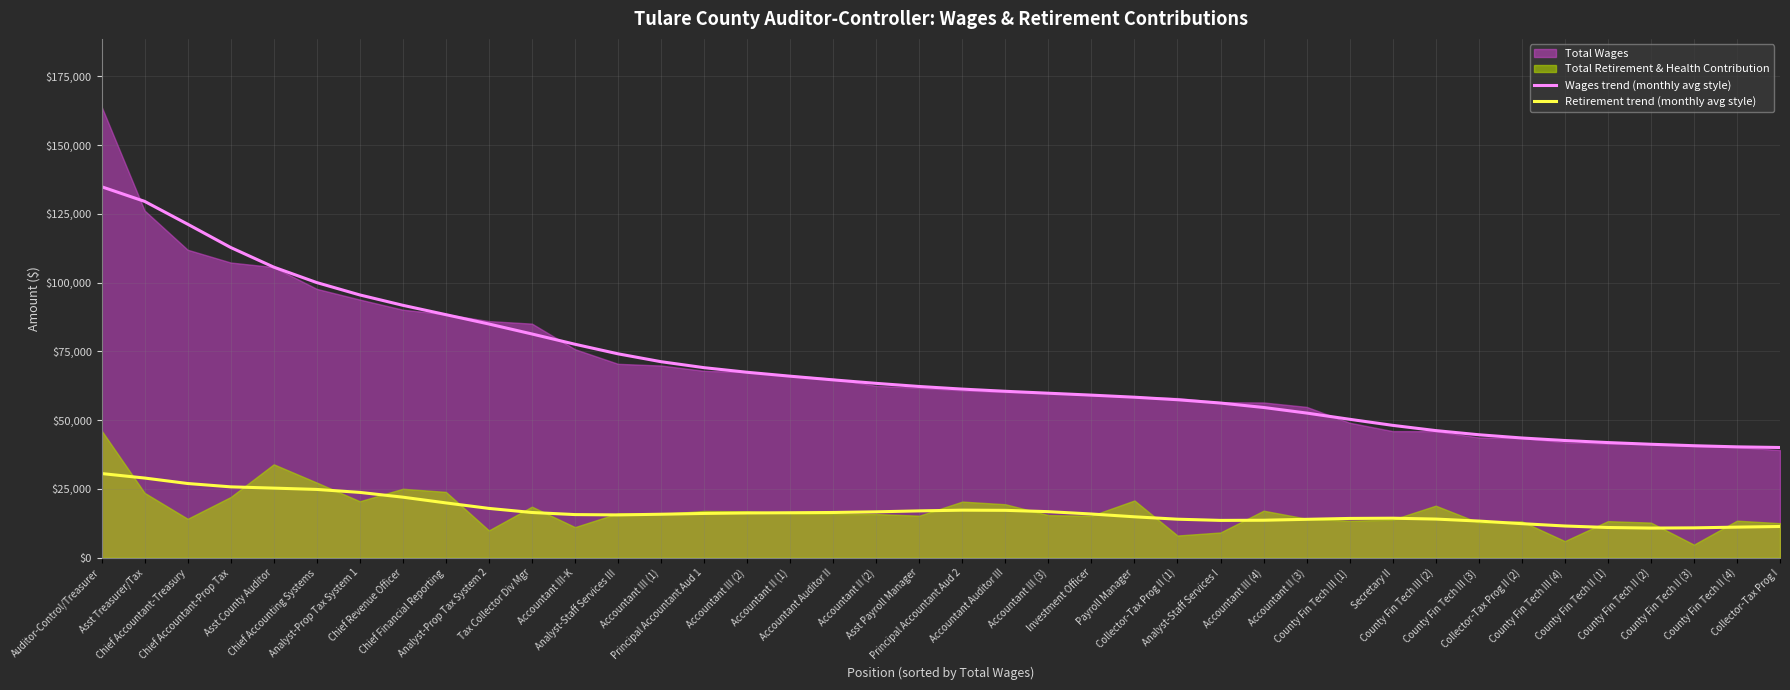

Which series changed the most between Secretary II and Collector-Tax Prog II (2)?

Wages trend (monthly avg style)